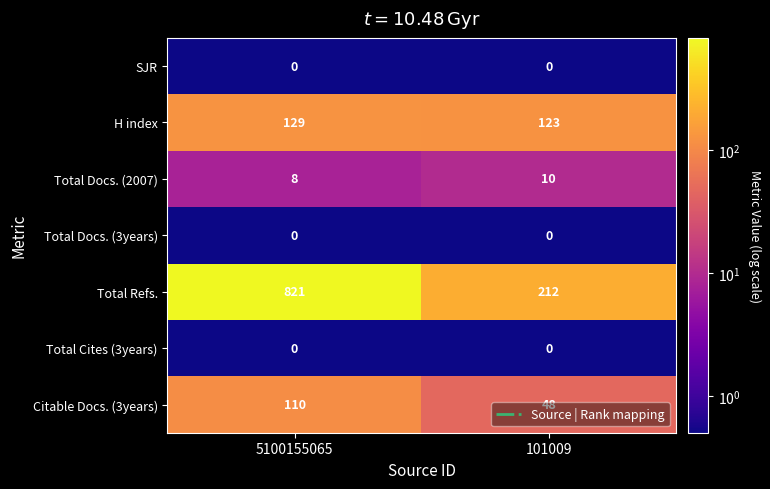

At which category is the sum across all series the highest?

5100155065